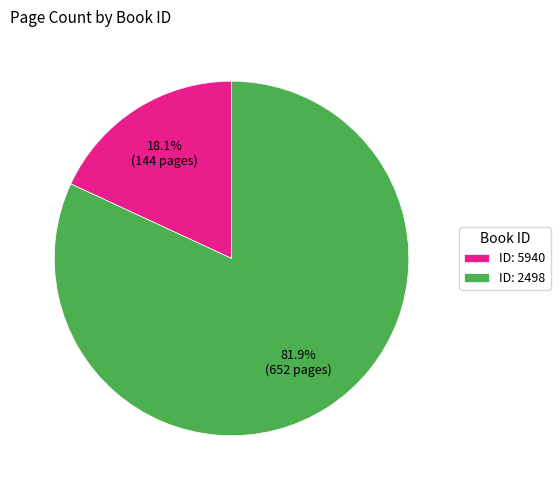

Which slice is the smallest?

ID: 5940